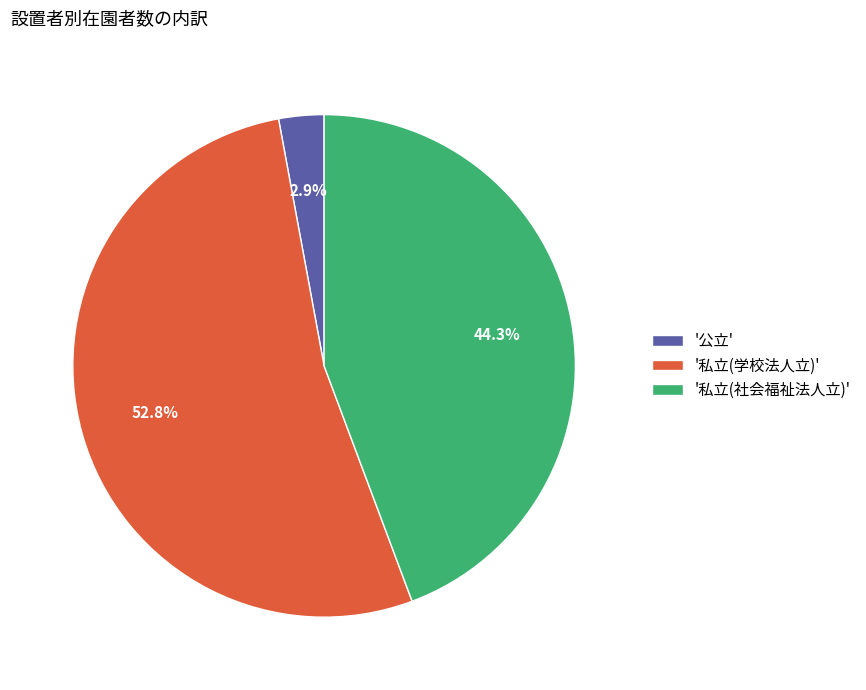

Which slice is the largest?

'私立(学校法人立)'